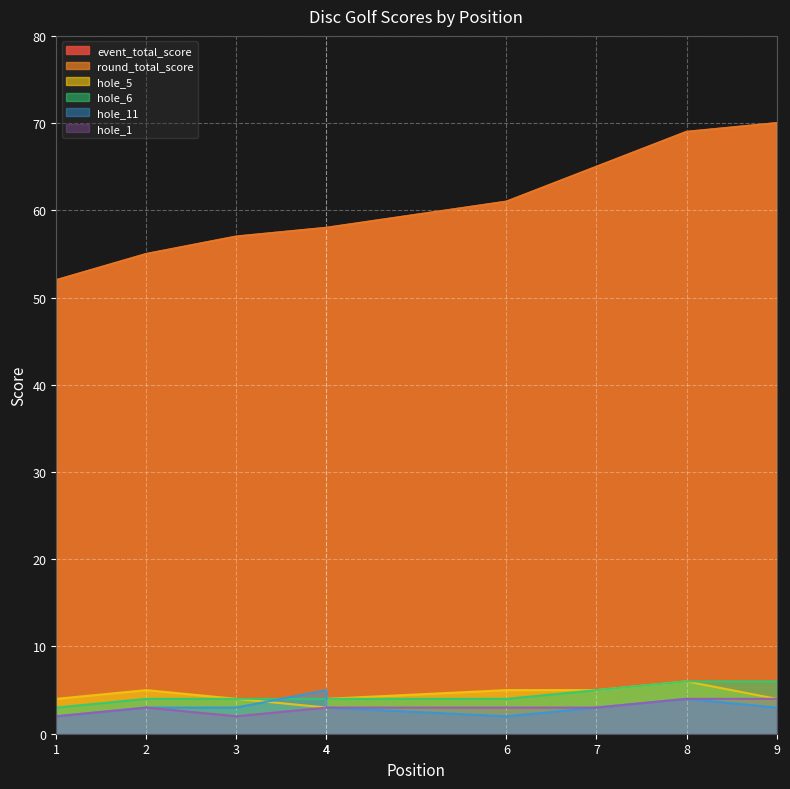

Reading right to left, transcribe all the data shown in this chart.

event_total_score: 70	69	65	61	58	58	57	55	52
round_total_score: 70	69	65	61	58	58	57	55	52
hole_5: 4	6	5	5	4	3	4	5	4
hole_6: 6	6	5	4	4	4	4	4	3
hole_11: 3	4	3	2	3	5	3	3	2
hole_1: 4	4	3	3	3	3	2	3	2